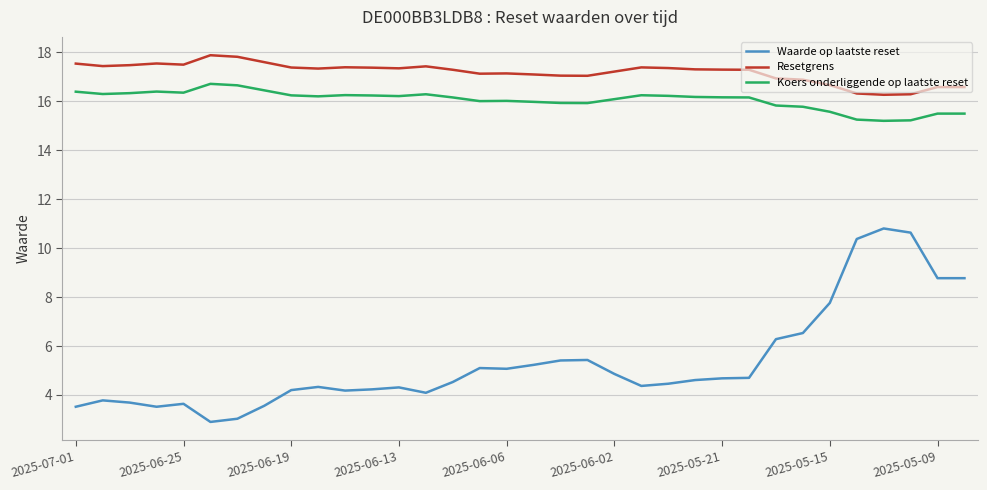

What is the difference between the maximum and minimum values in the Waarde op laatste reset series?

7.9